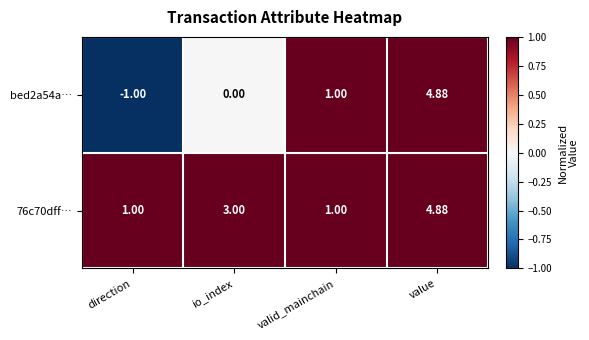

At how many categories does at least one series exceed 0?

4